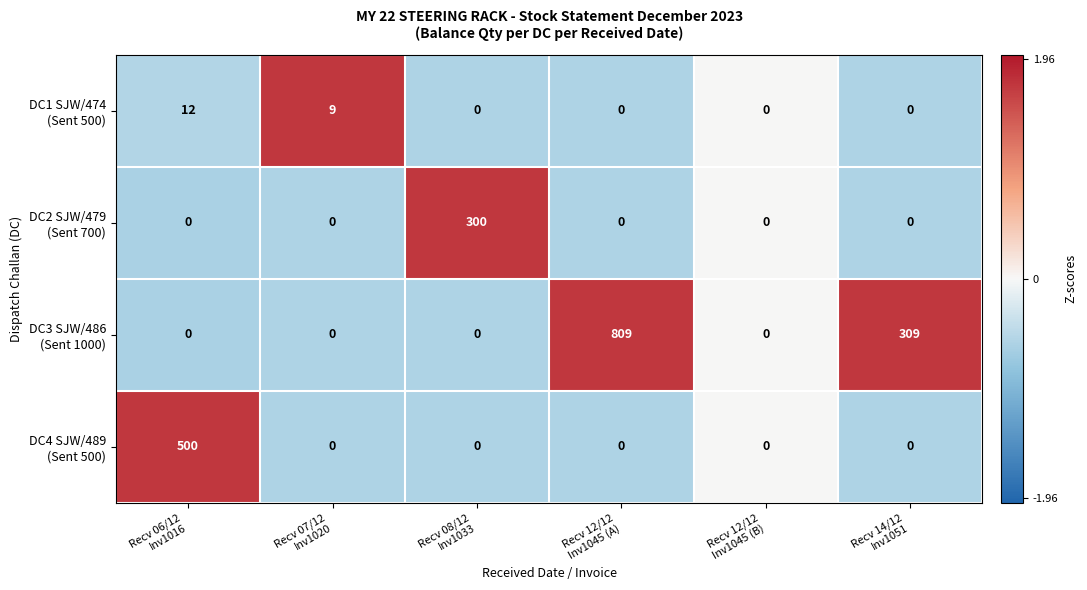

At how many categories does at least one series exceed 214?

4